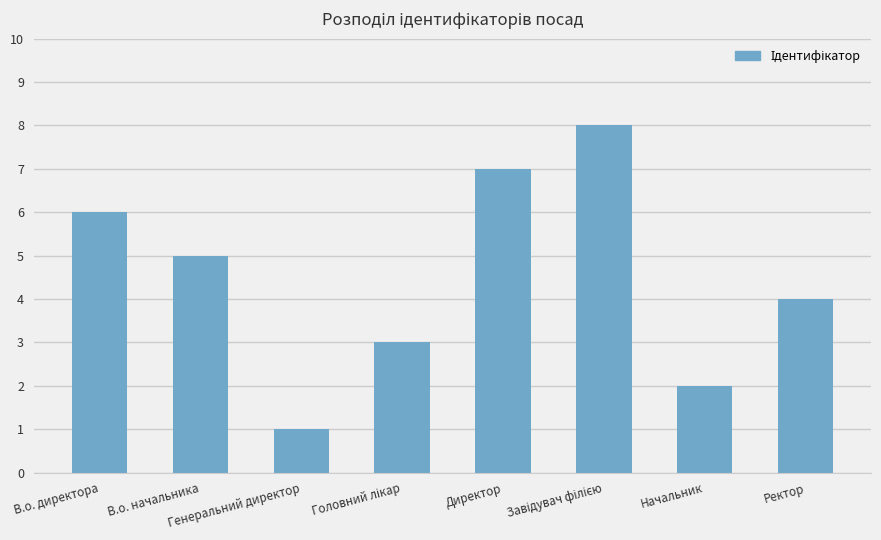

Between Начальник and Ректор, which is larger?

Ректор